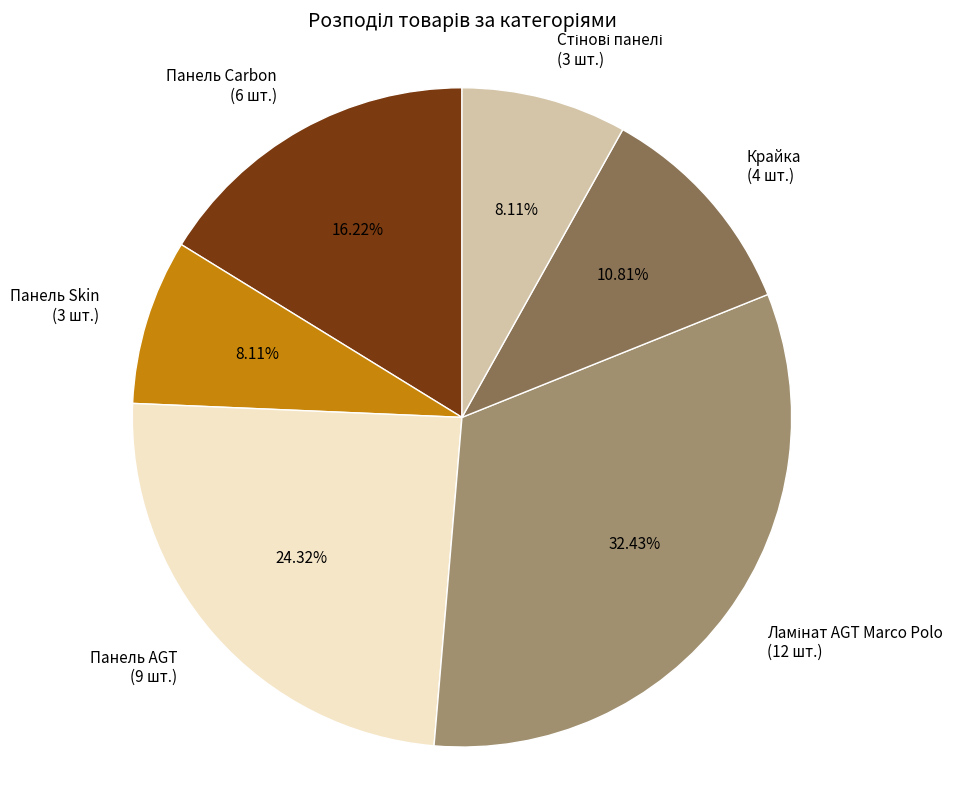

Approximately how many times larger is the value at Крайка (4 шт.) compared to Панель AGT (9 шт.)?

0.4